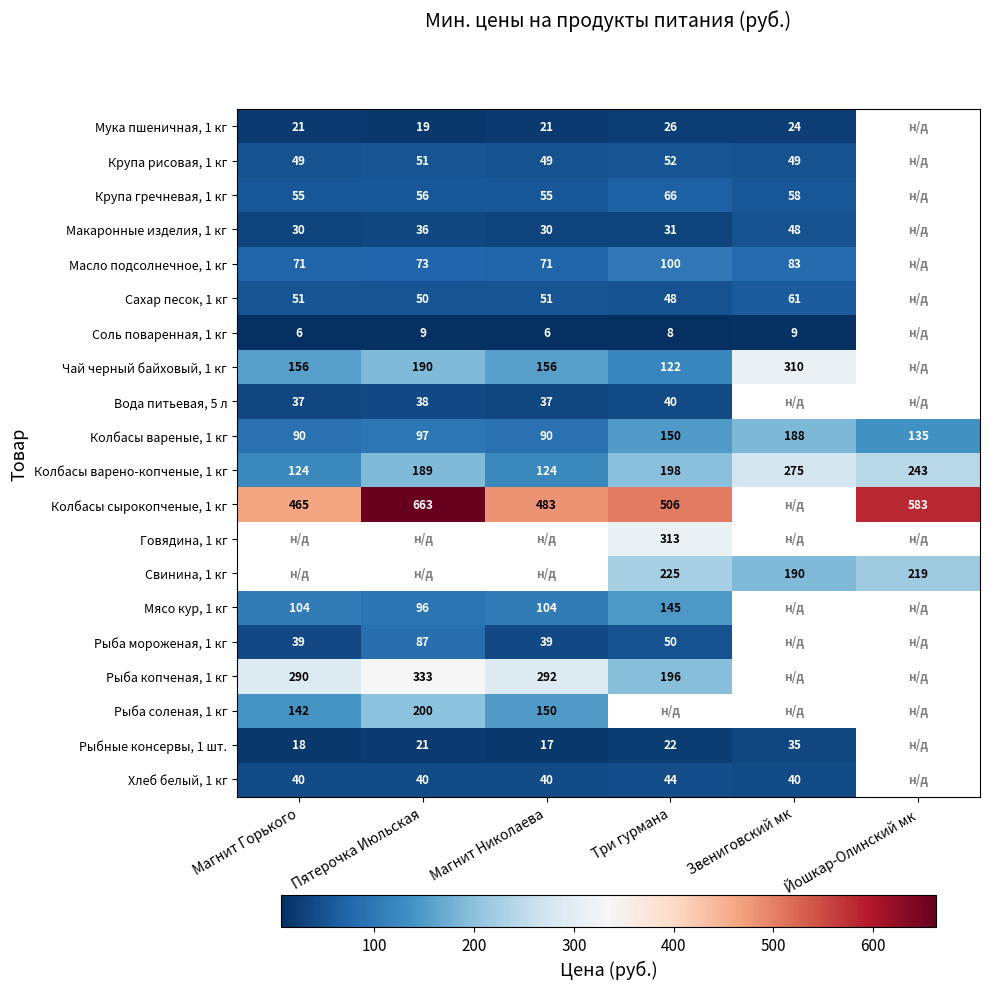

The Чай черный байховый, 1 кг series shows 306.1 at Пятерочка Июльская. True or false?

False